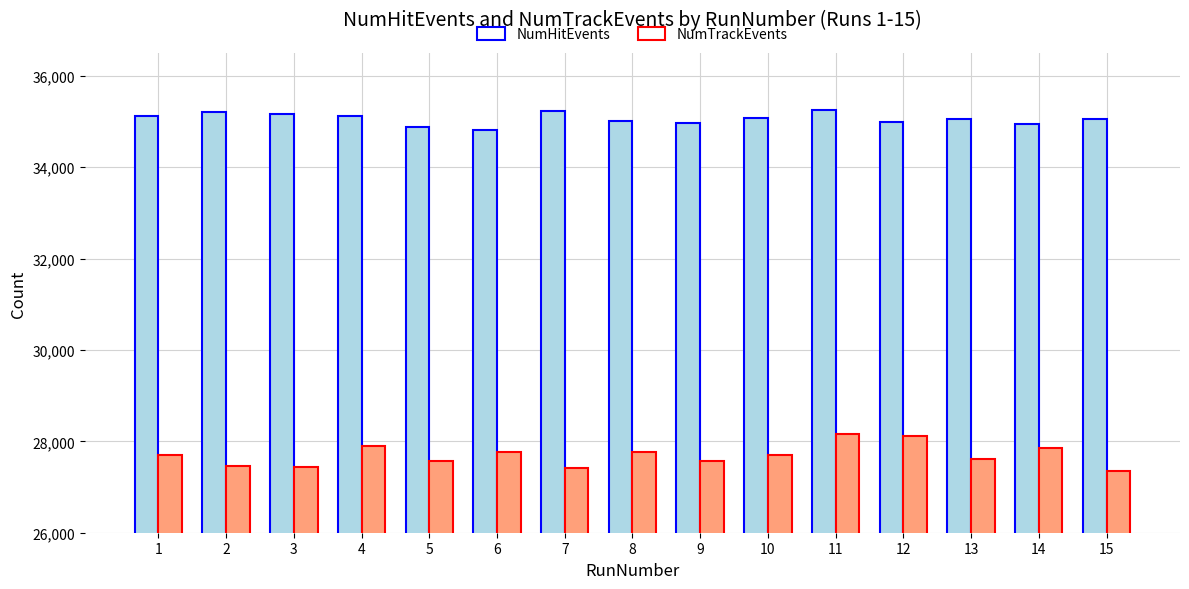

What is the average value of the NumHitEvents series?

35057